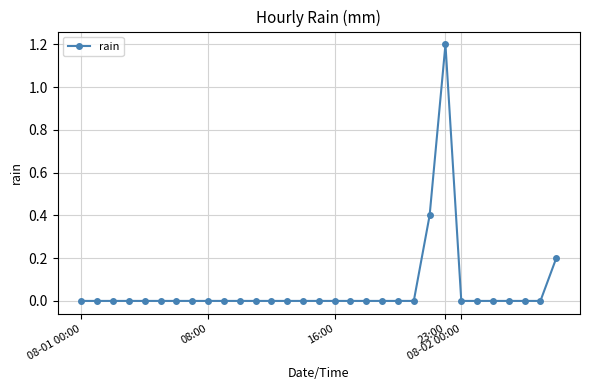

What is the difference between the maximum and minimum values?

1.2